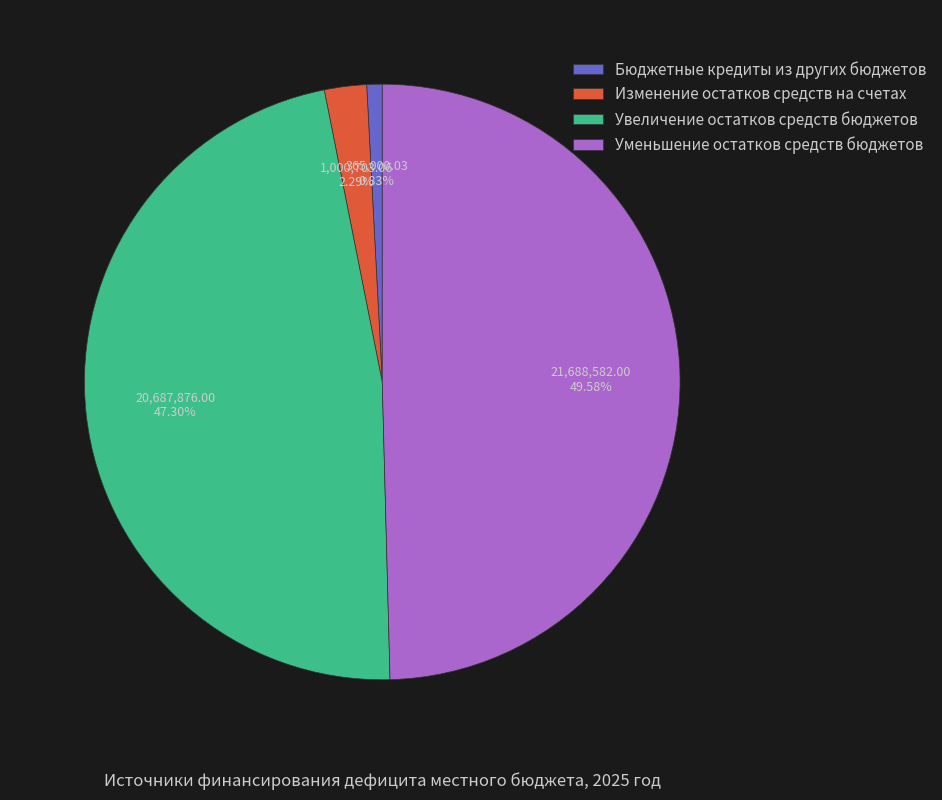

Is there a majority slice in this chart?

No